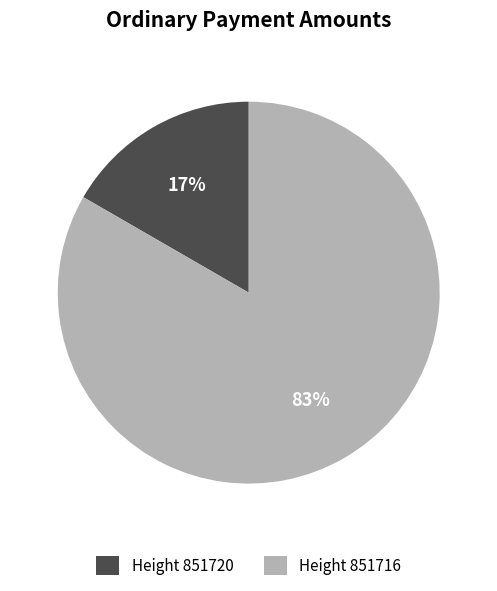

Which category has the biggest portion of the pie?

Height 851716